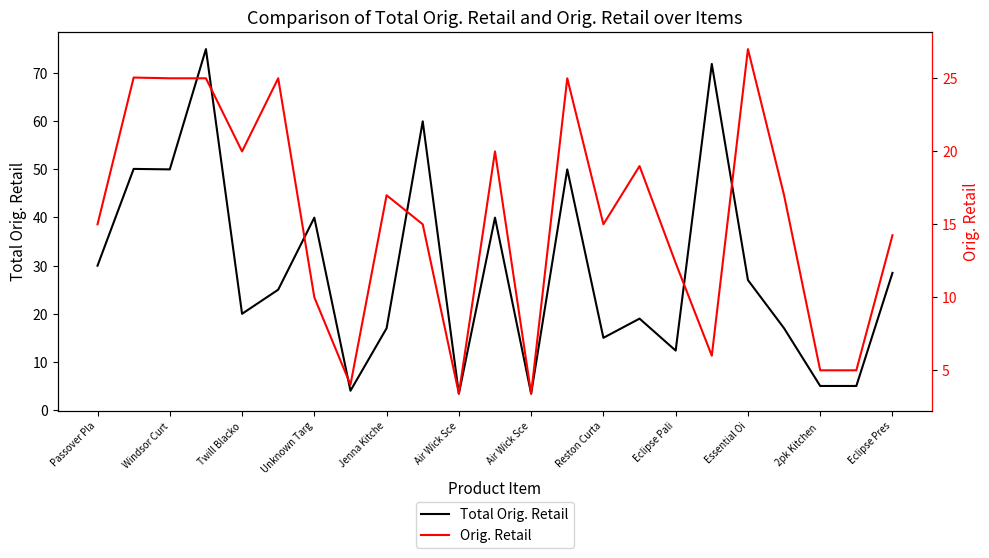

Which series has the widest spread of values?

Total Orig. Retail